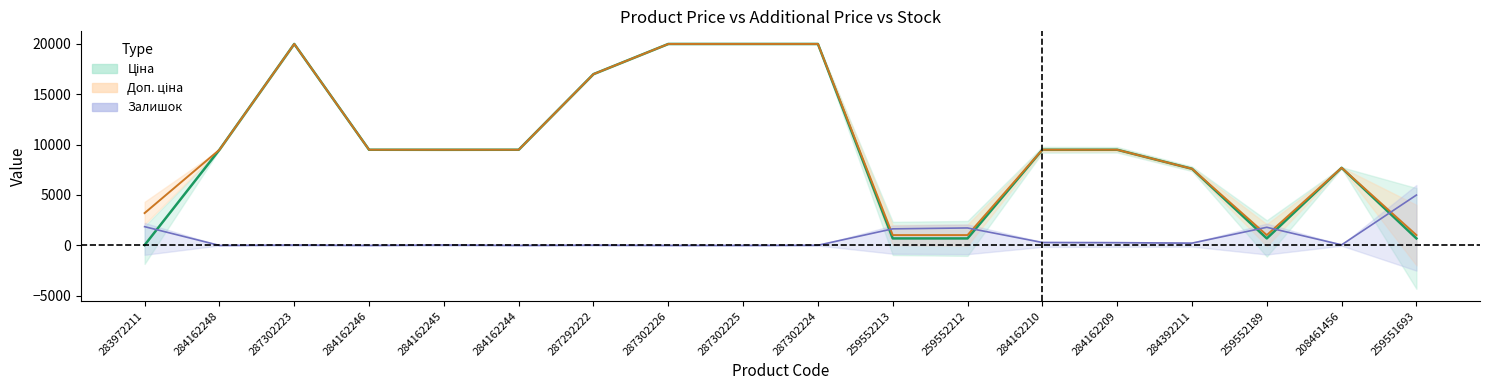

What is the total value across all series at 259552189?

3516.4